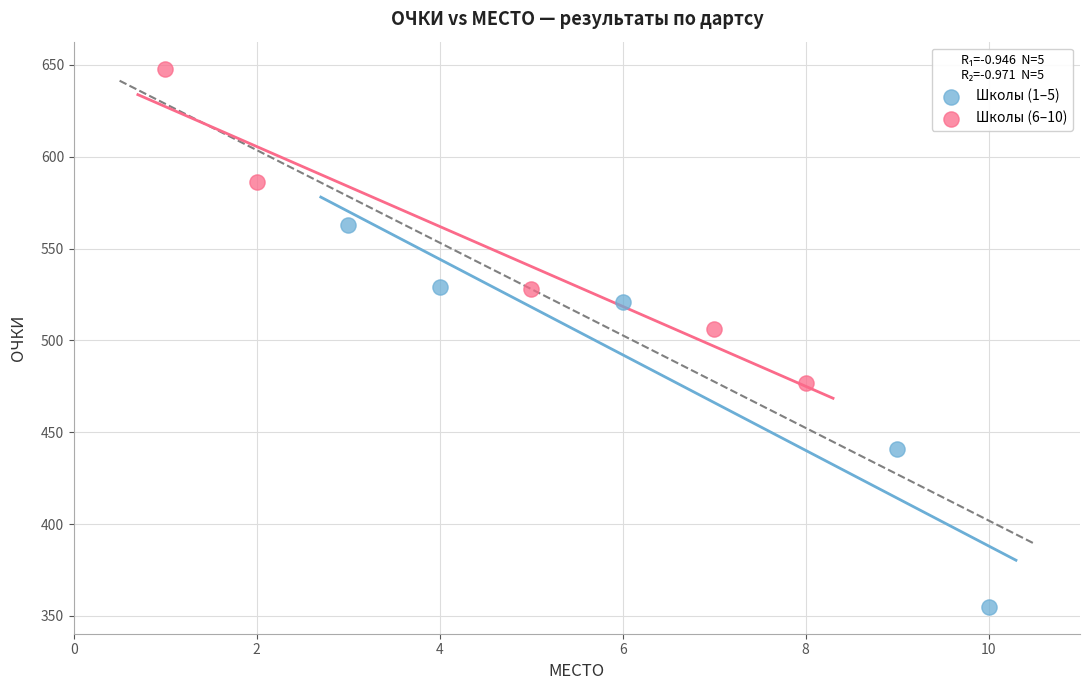

Which series has the largest Y range (max minus min)?

Школы (1–5)